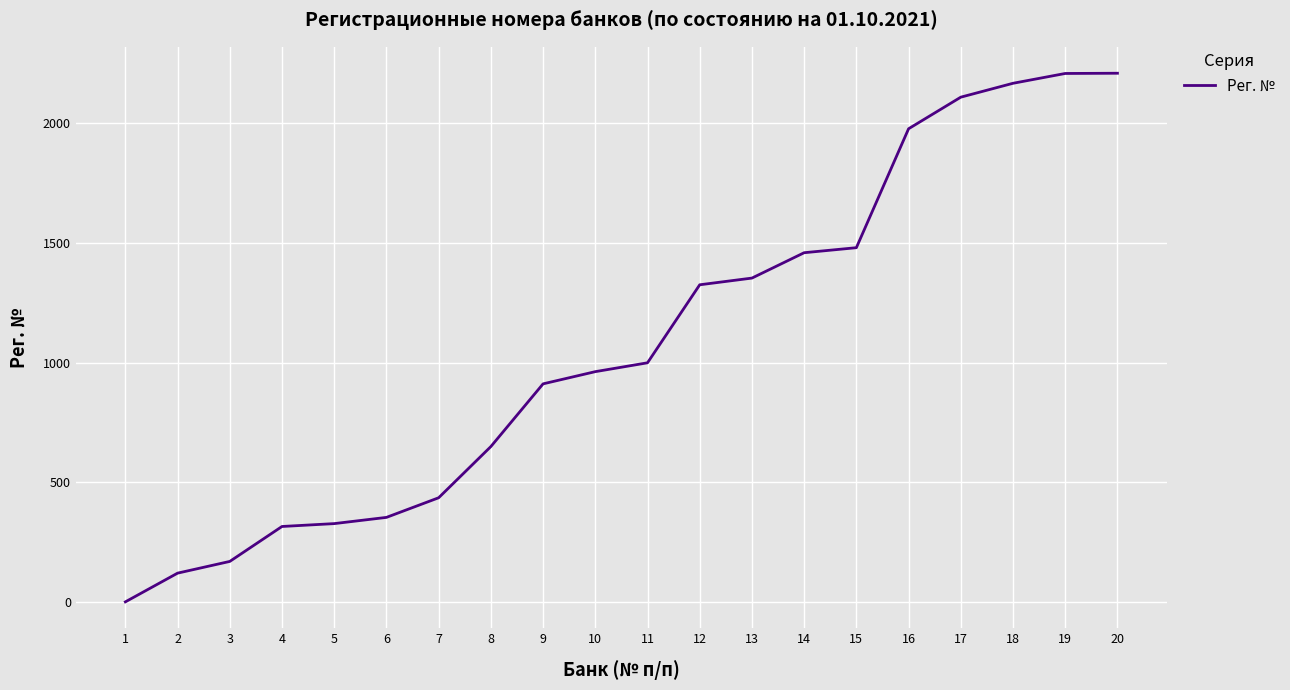

The value at 4 is 316. True or false?

True